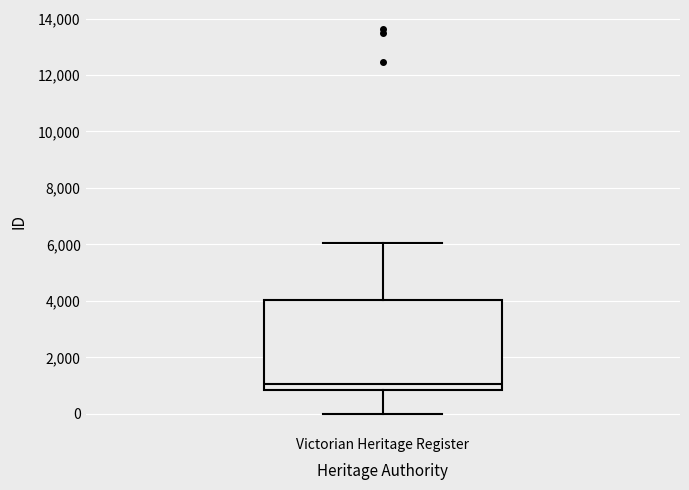

Transcribe this box plot: give where the median line is, the range the box spans, and where the two whiskers end, as read against the y-axis. The values are not printed on the chart, so give them approximately, as read against the axis.

median 1000, box 800 to 4000, whiskers 0 to 6000